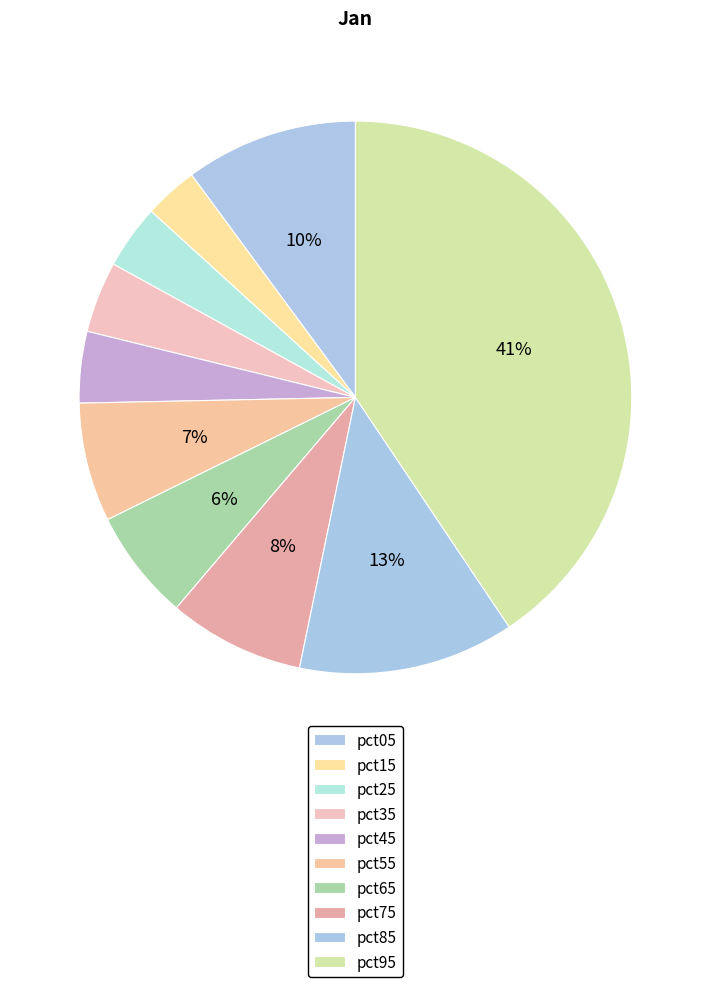

The pct05 slice represents 10% of the pie. True or false?

True